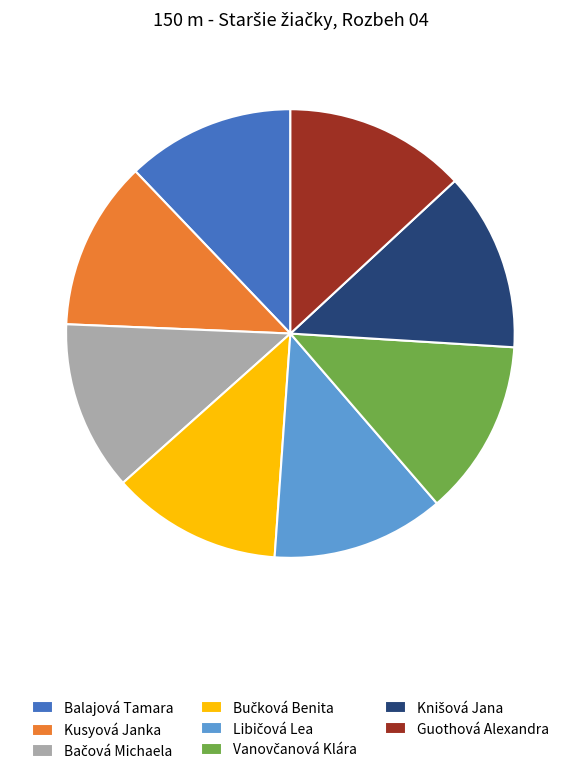

Is there any slice that represents more than half of the pie?

No